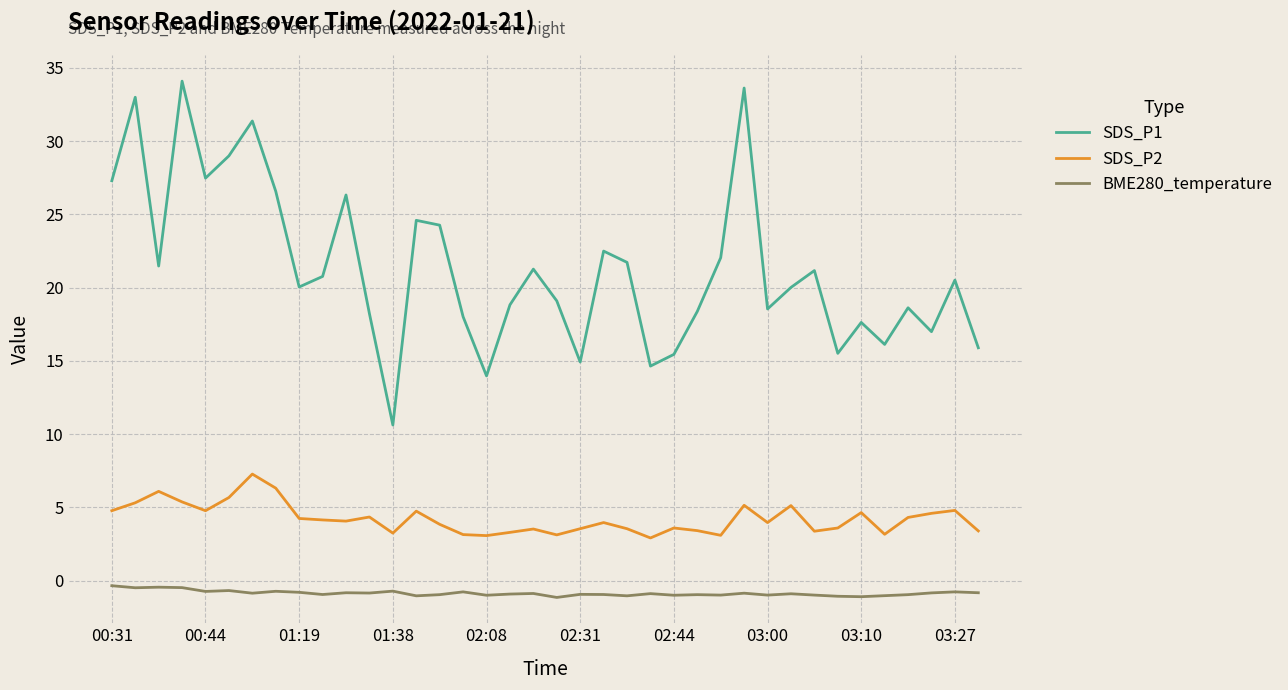

What is the minimum value shown in the chart?

-1.1